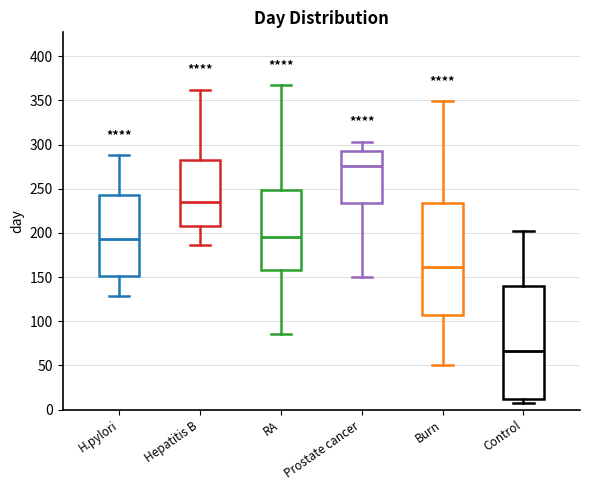

Which box's median line is the highest?

Prostate cancer